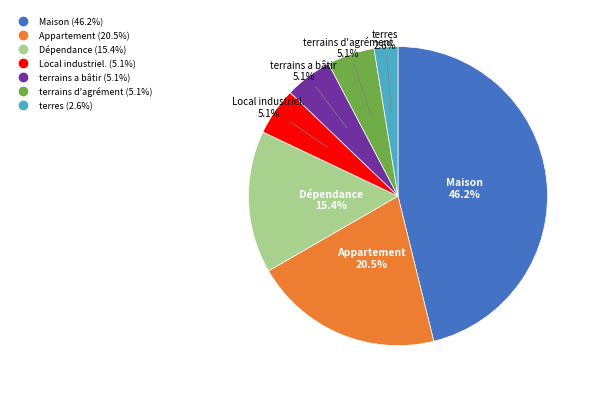

Is there a majority slice in this chart?

No